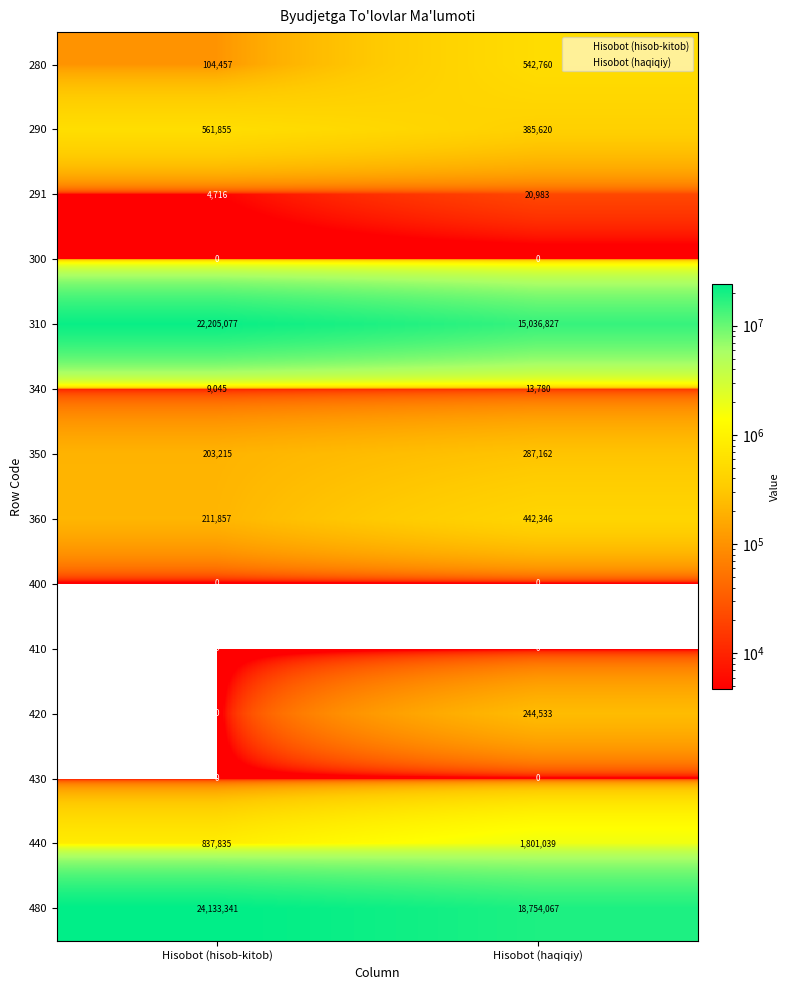

The 480 series shows 18754067 at Hisobot (haqiqiy). True or false?

True